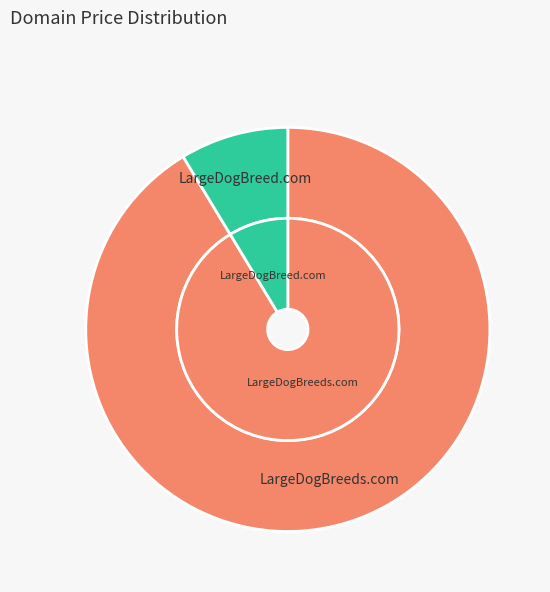

Does any single category account for the majority?

Yes